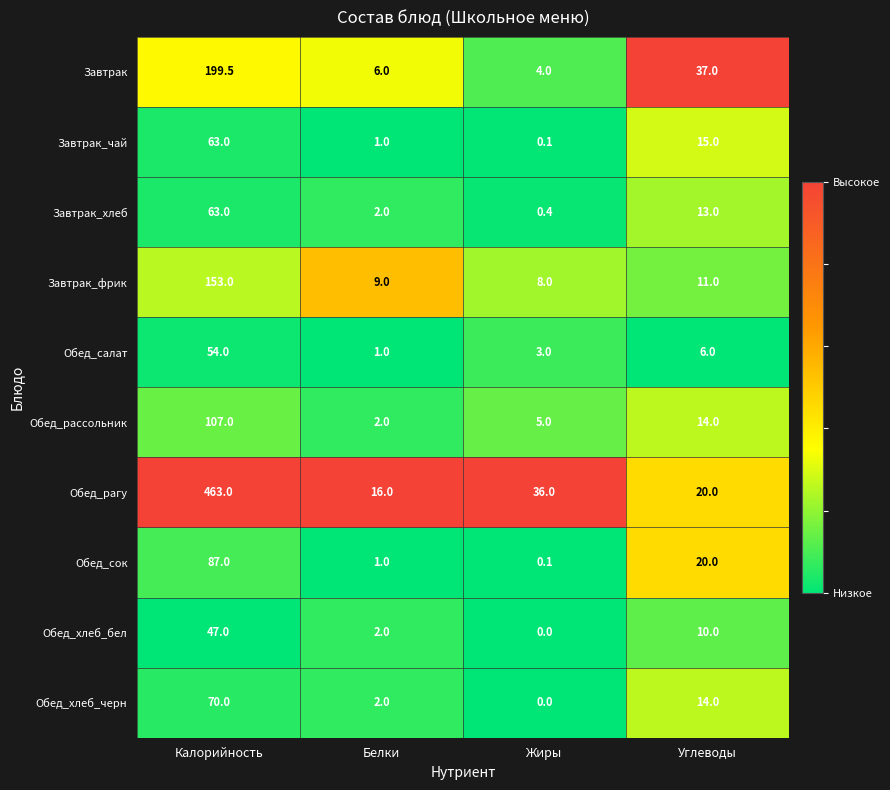

What is the approximate value of Обед_рагу at Углеводы?

20.0